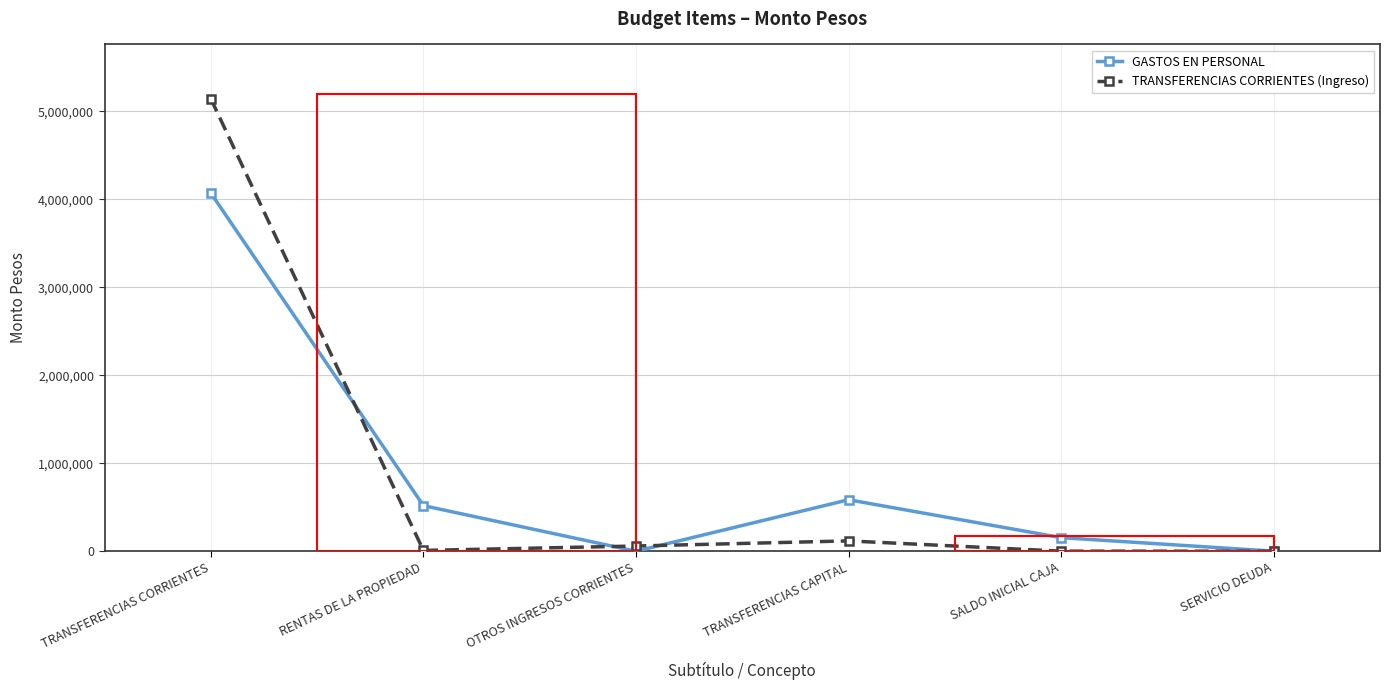

What is the label of the 3rd point from the right?

TRANSFERENCIAS CAPITAL